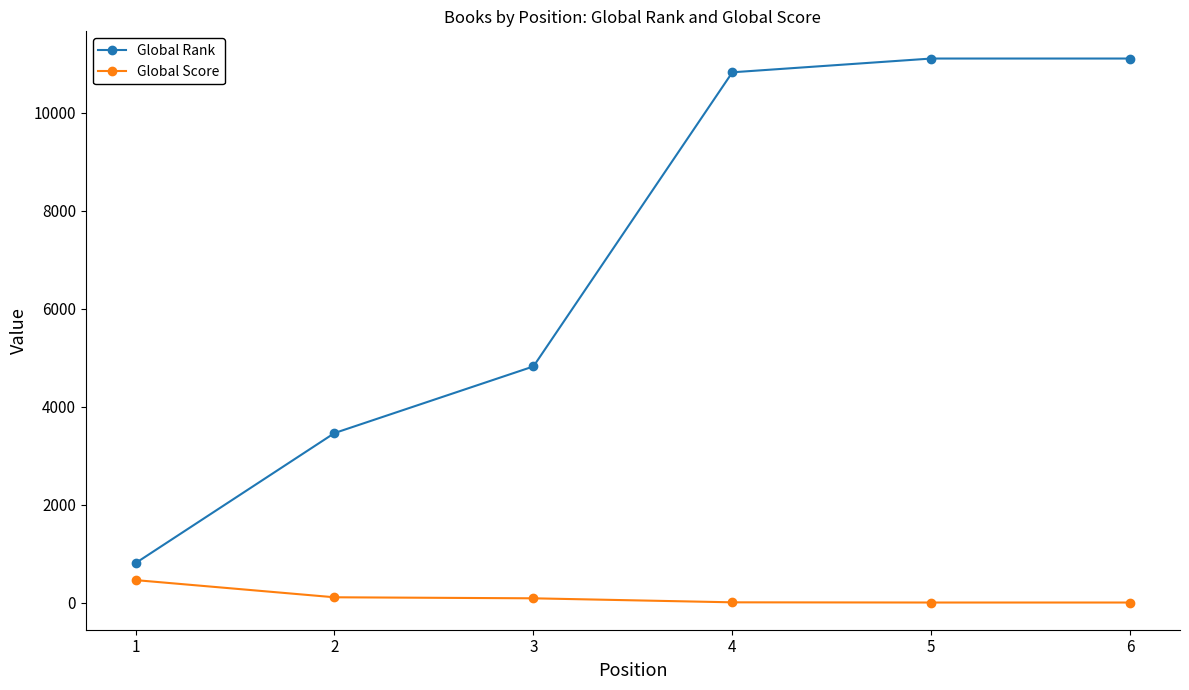

The value of Global Rank at 6 is 4893. True or false?

False